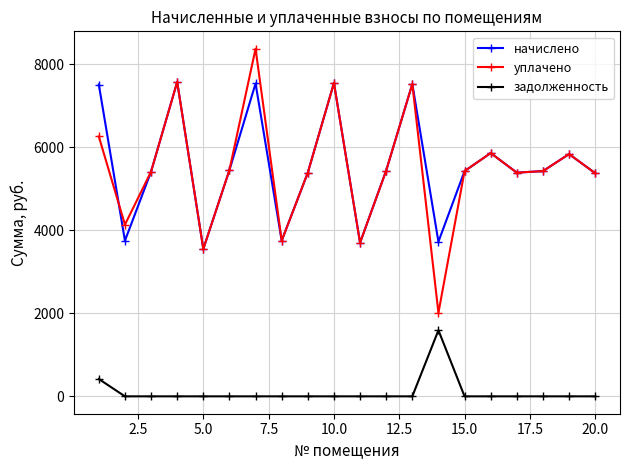

How many interior local valleys does the уплачено series have?

6